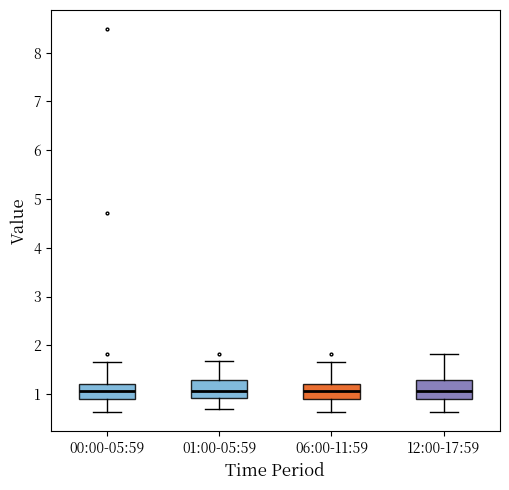

Where does the median line of the box for 12:00-17:59 sit on the y-axis? The values are not printed on the chart, so give them approximately, as read against the axis.

1.1